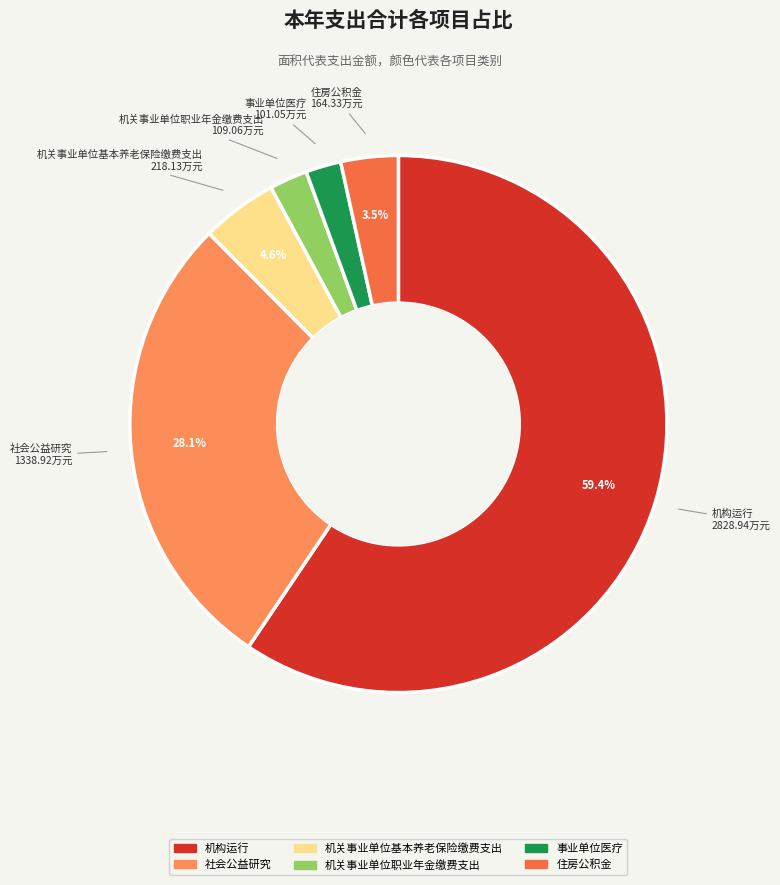

To the nearest percent, what is the difference between the 住房公积金 and 事业单位医疗 slice percentages?

1%